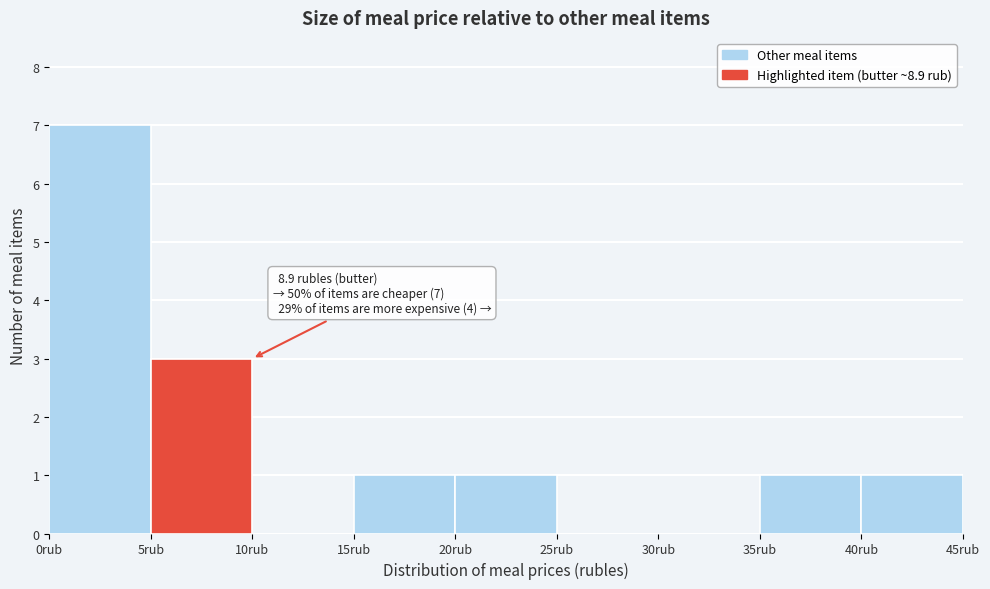

Over which range of the x-axis is the bar tallest?

0 to 5